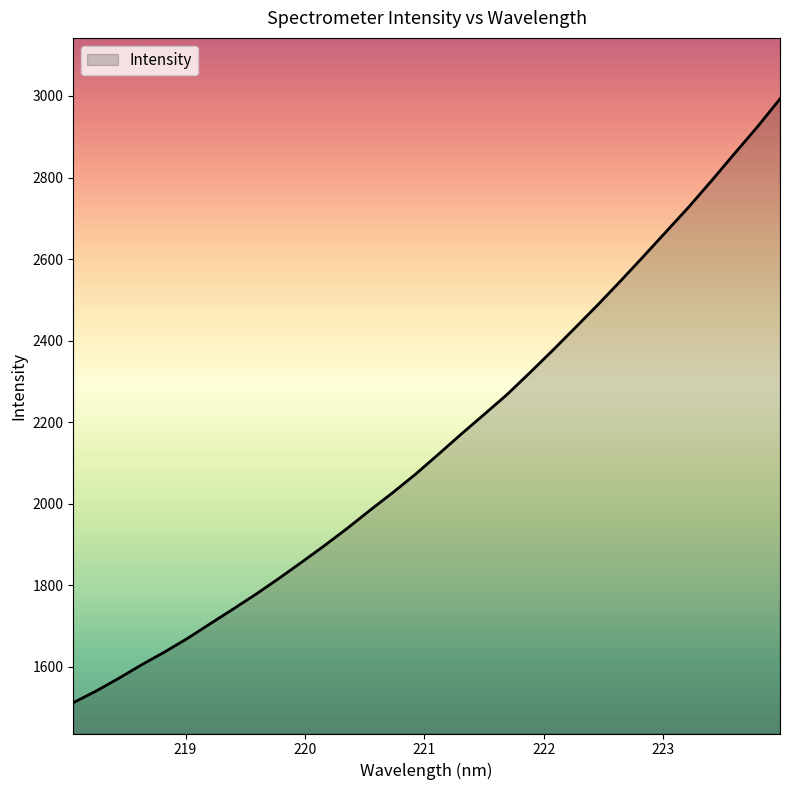

What is the maximum value shown in the chart?

2992.9